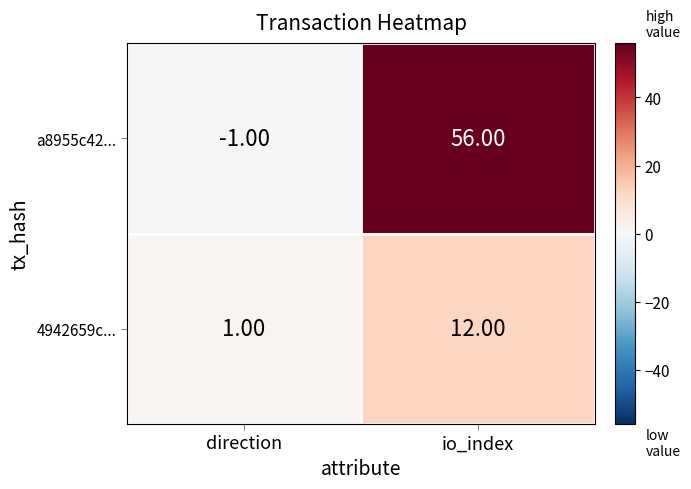

Count the number of data series in this chart.

2